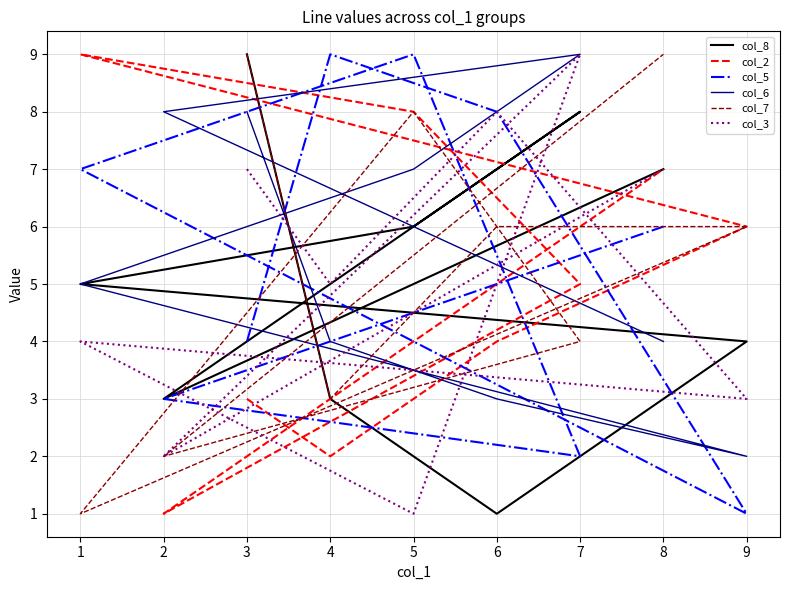

What is the difference between the col_7 values at 4 and 9?

3